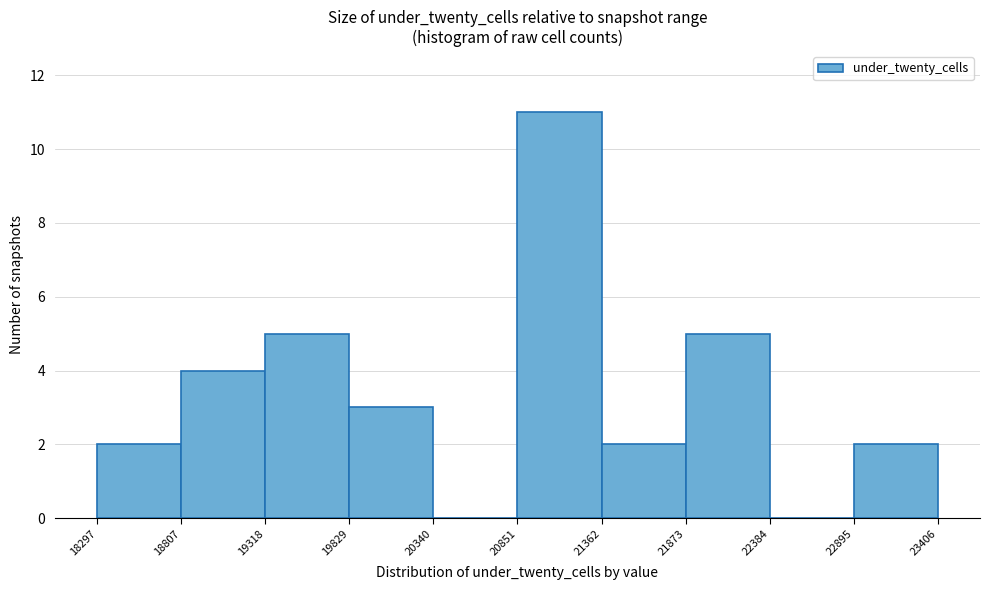

Over which range of the x-axis is the bar tallest?

20851 to 21362